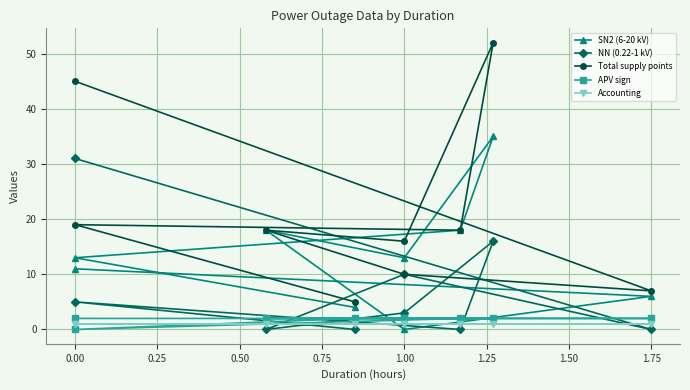

True or false: SN2 (6-20 kV) and APV sign intersect in this chart.

True